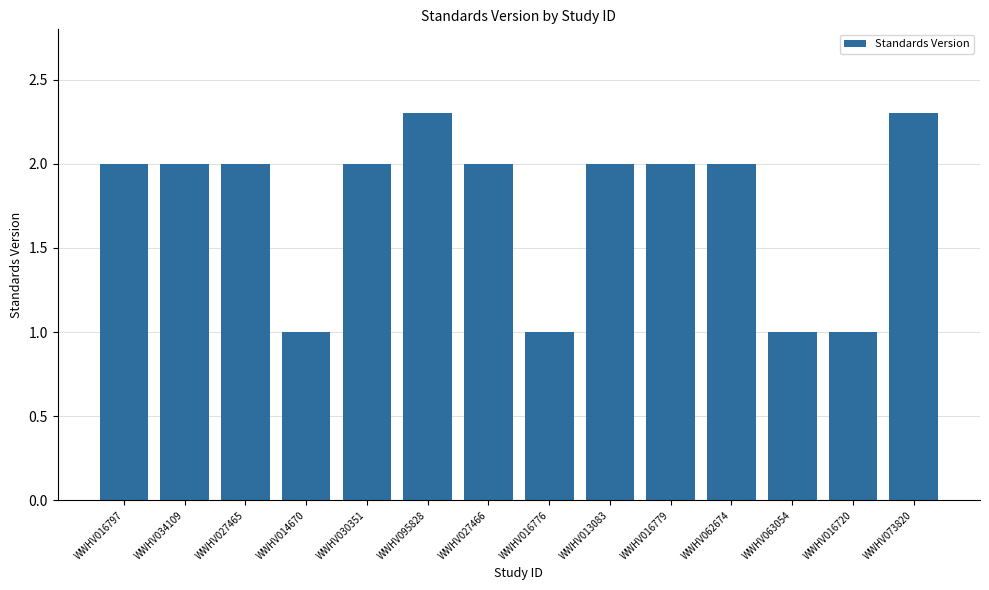

What is the difference between the values at WWHV016720 and WWHV027466?

1.0